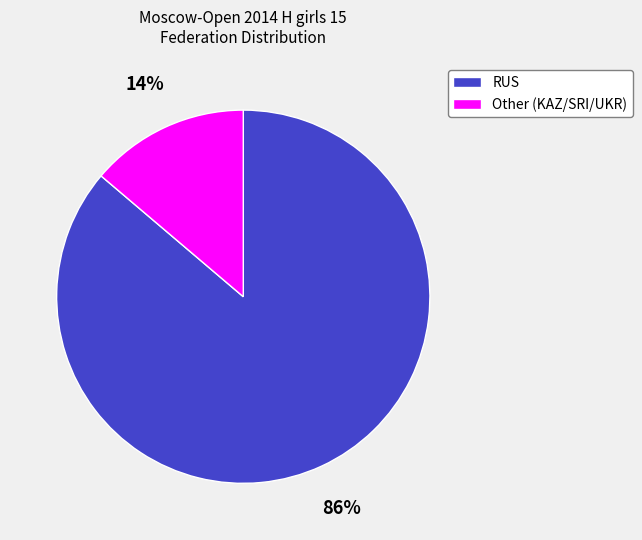

Is there any slice that represents more than half of the pie?

Yes